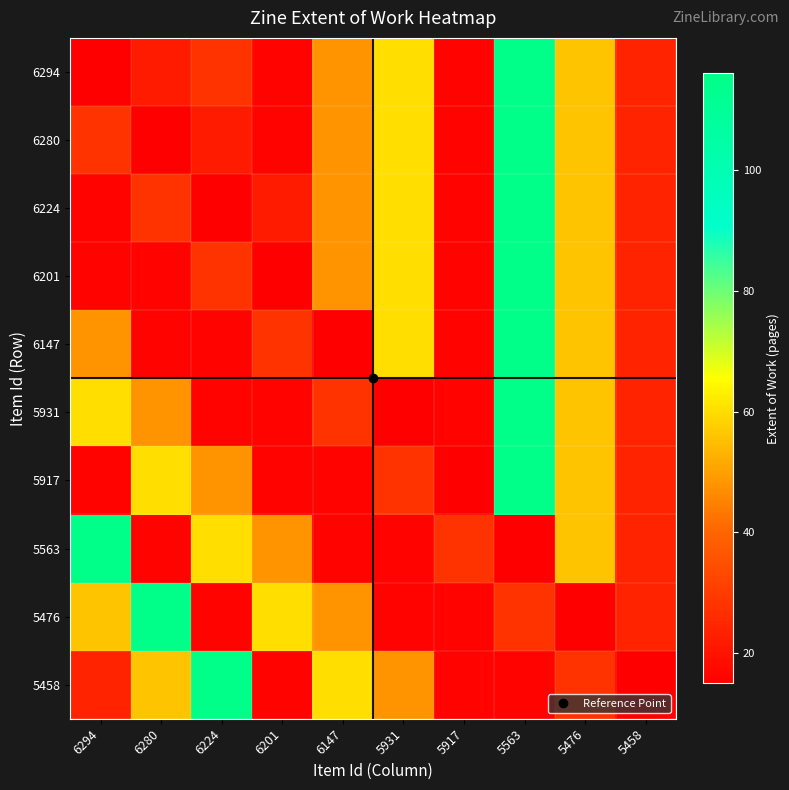

Between 6224 and 6147, which is larger?

6147